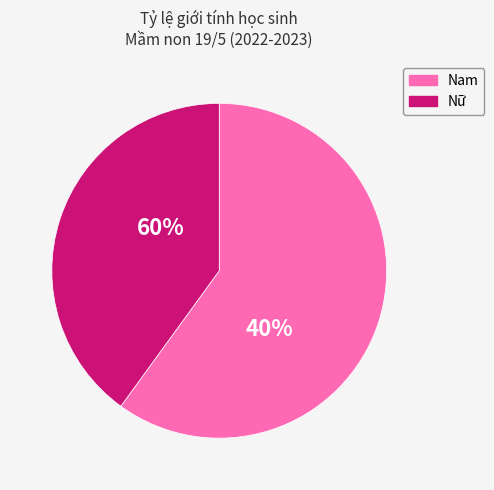

Is it true that Nam is 71% of the pie?

False